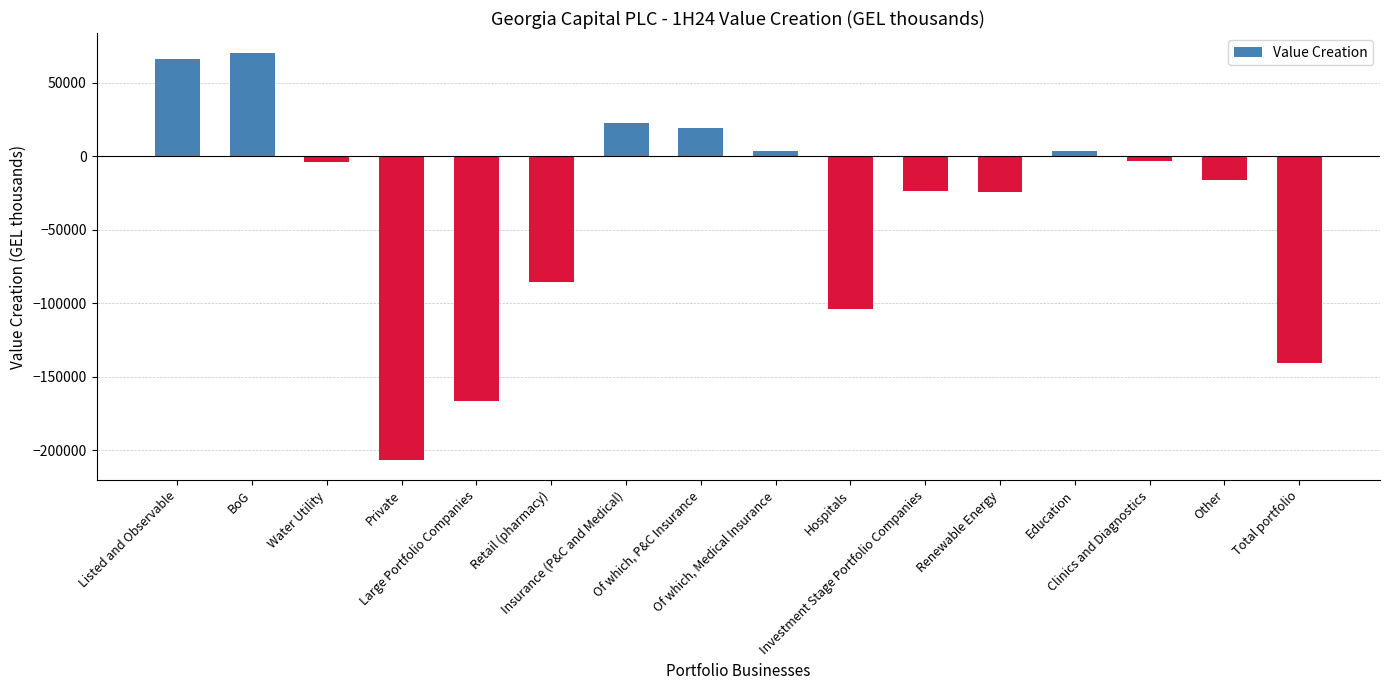

What is the minimum value shown in the chart?

-206477